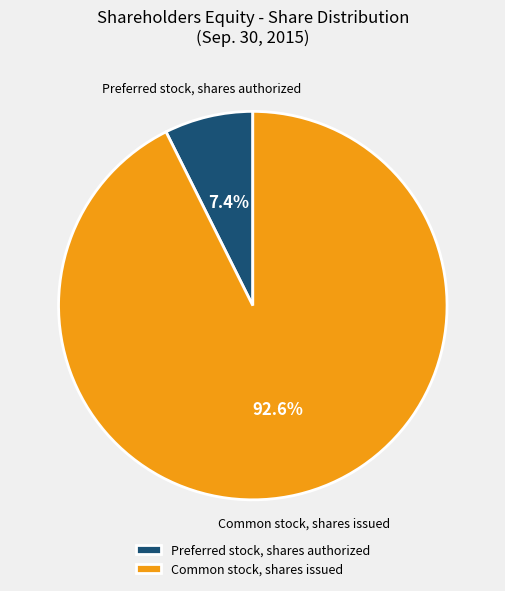

How many segments does this pie chart have?

2